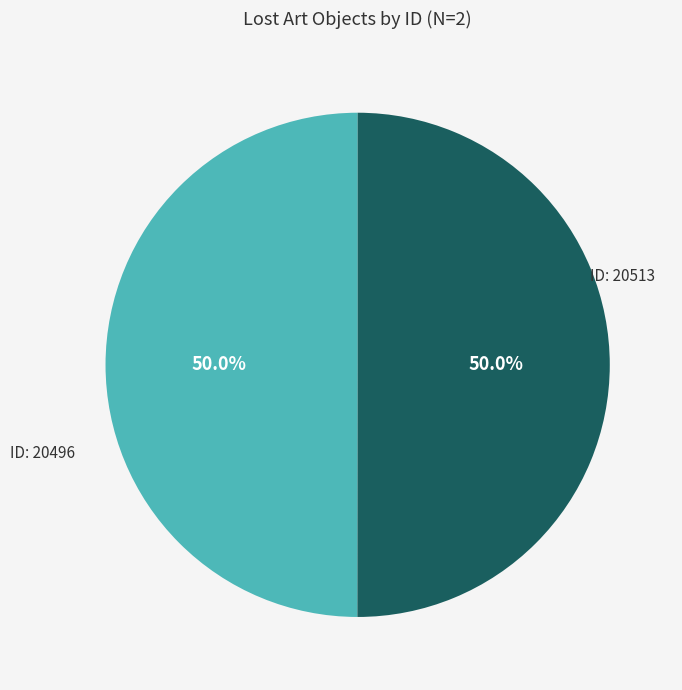

How many slices are in this pie chart?

2